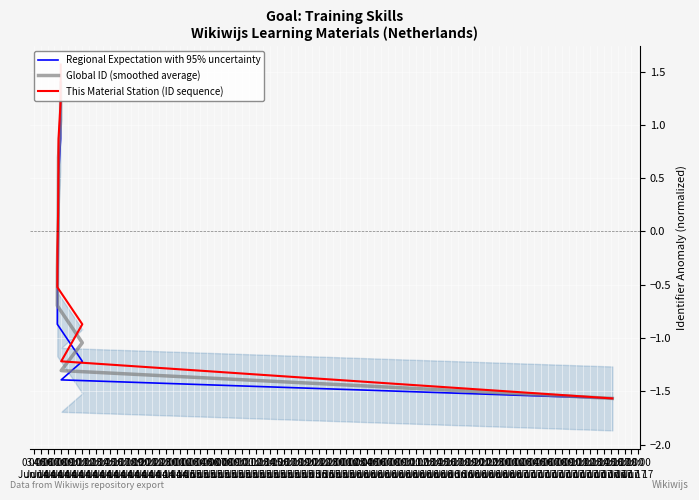

At which category is the sum across all series the highest?

12:00
Jun 14